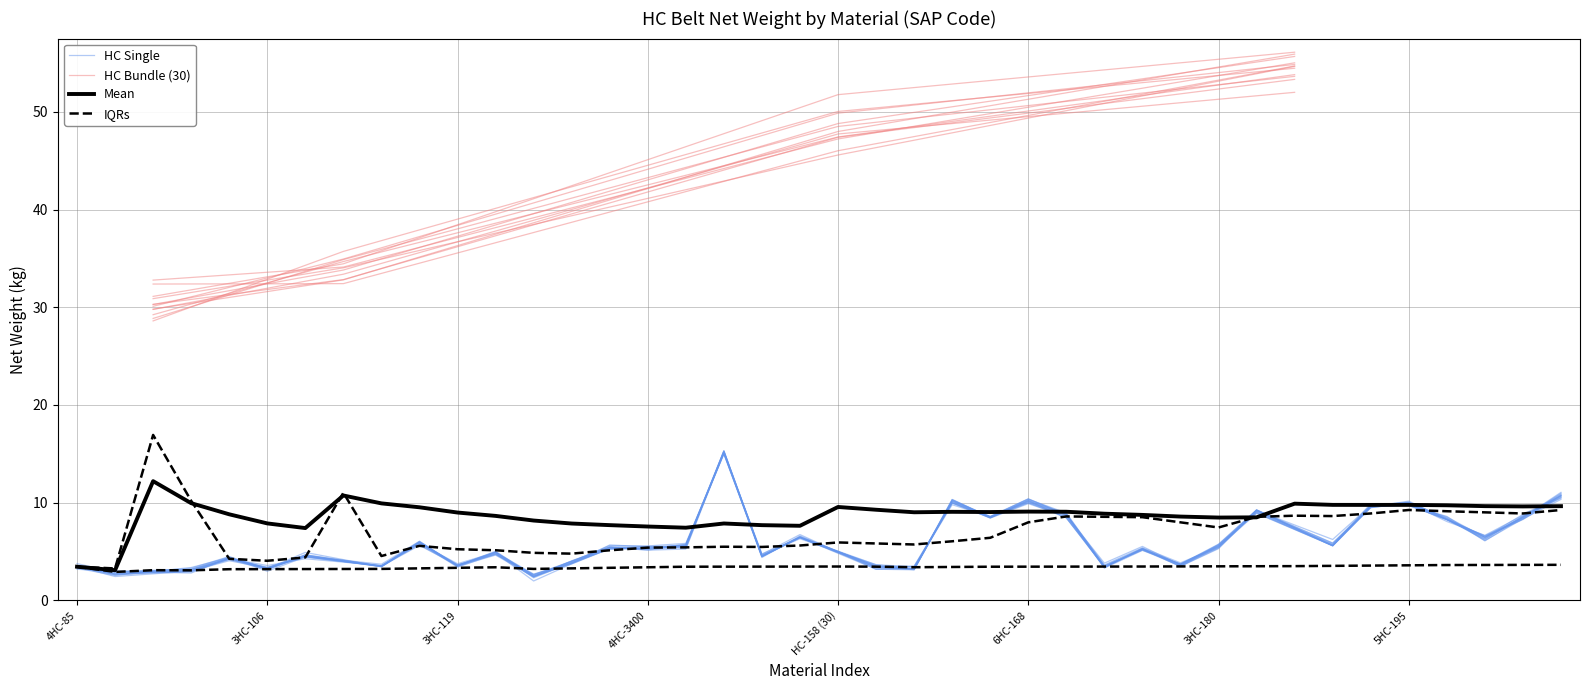

What value does the data have at 4HC-120?

4.9